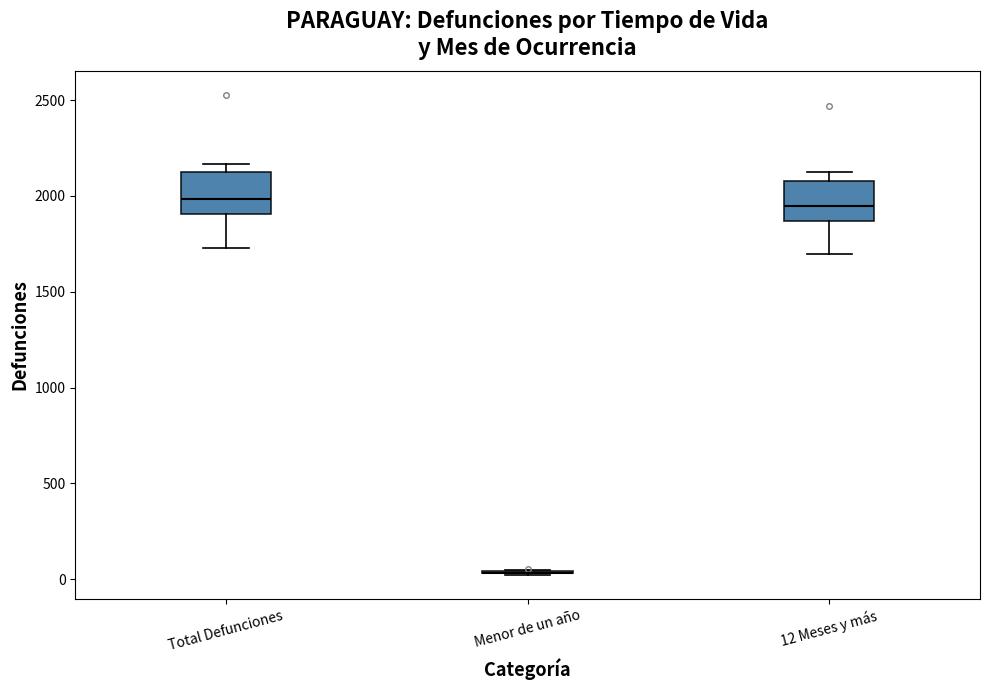

Where does the lower whisker of the box for Total Defunciones end on the y-axis? The values are not printed on the chart, so give them approximately, as read against the axis.

1750